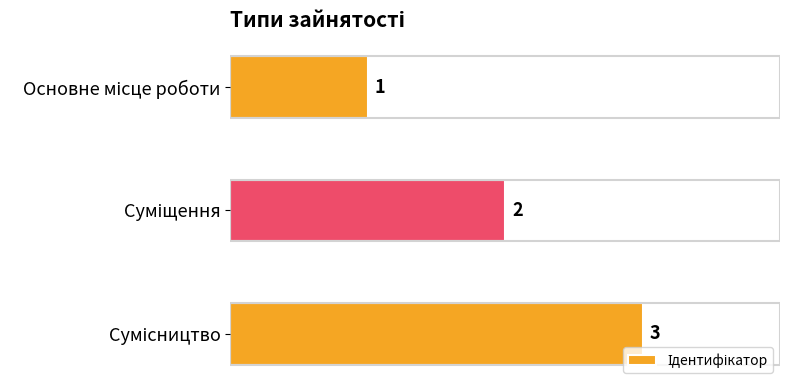

What is the sum of all values?

6